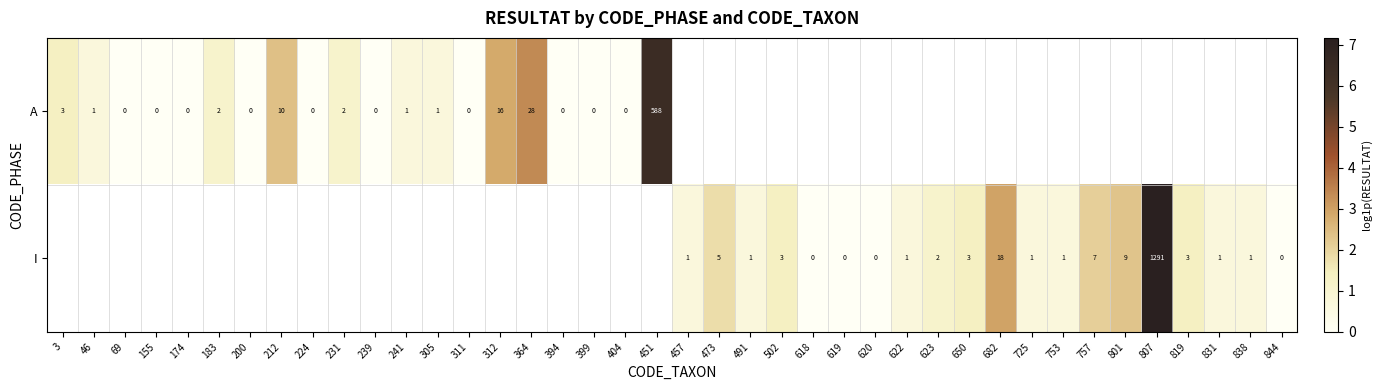

Is the value of A at 183 greater than the value of I at 457?

Yes